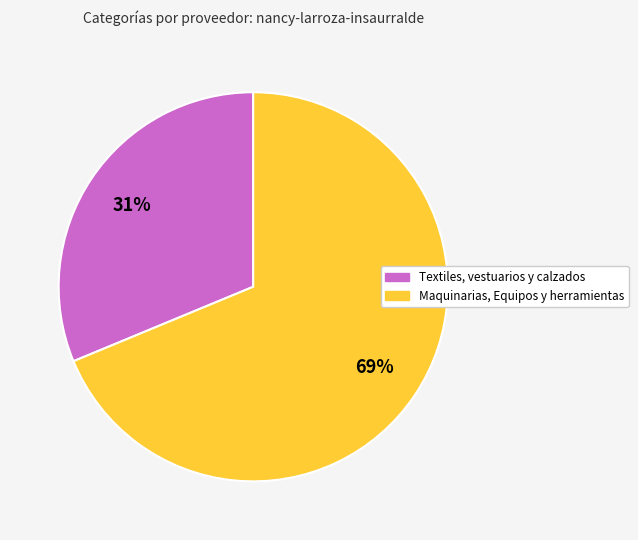

Count the number of slices in the pie.

2